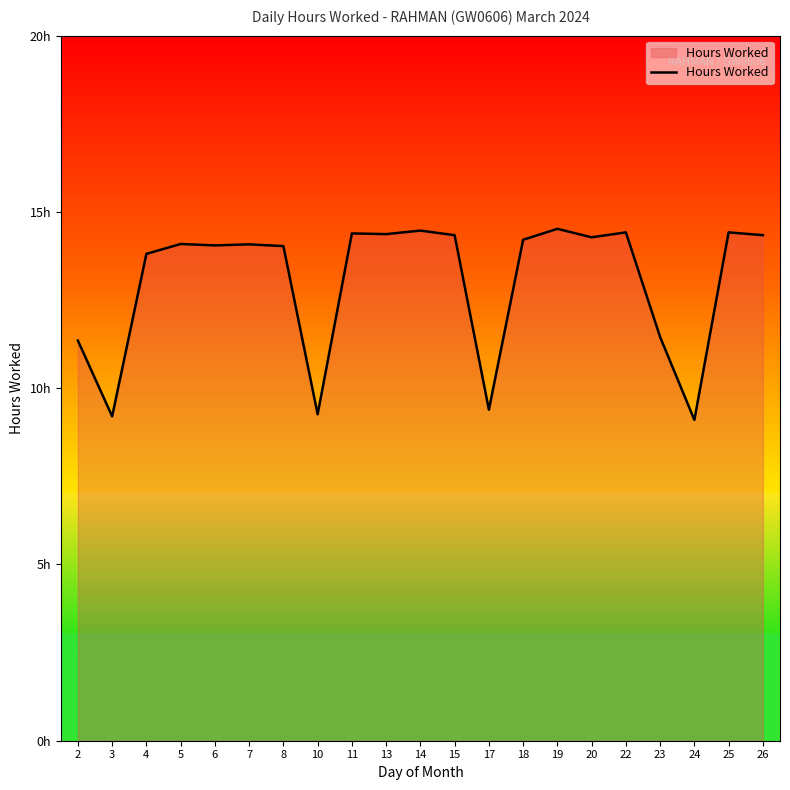

Read the value at 10.

9.3